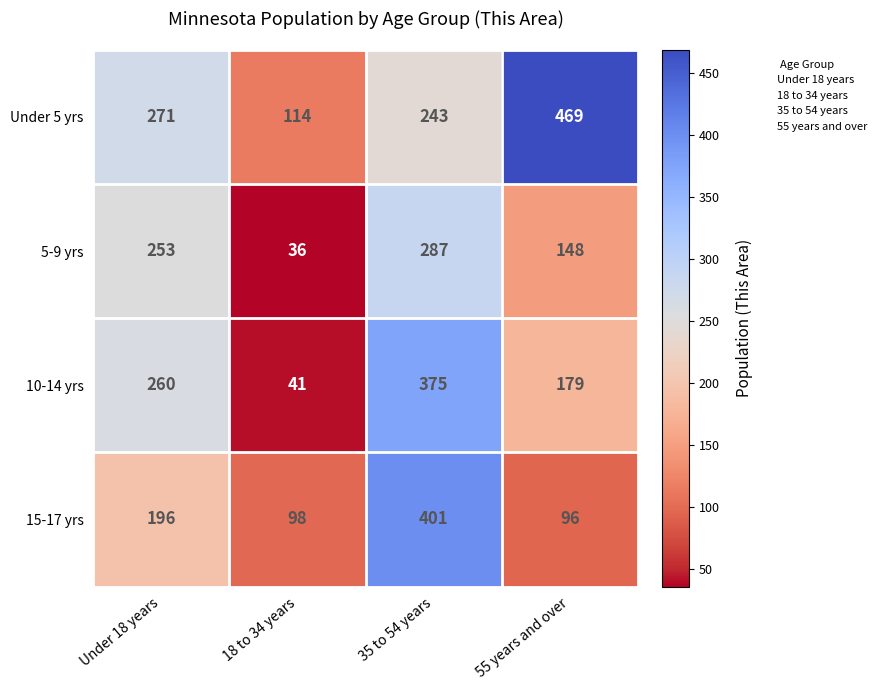

At how many categories does at least one series exceed 210?

3